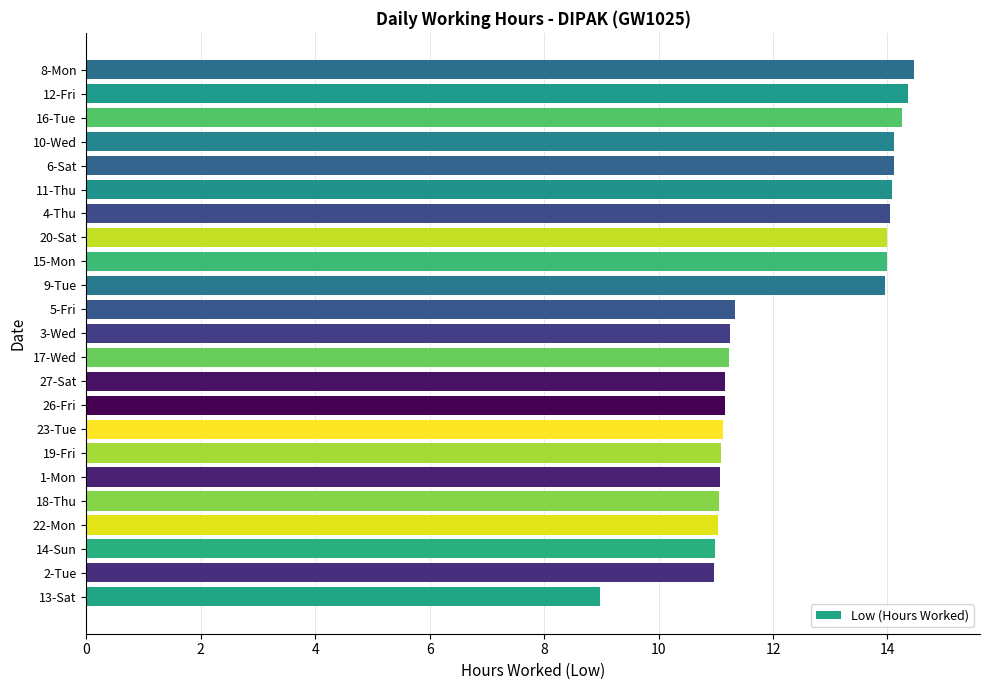

What is the change in value from 13-Sat to 4-Thu?

+5.1